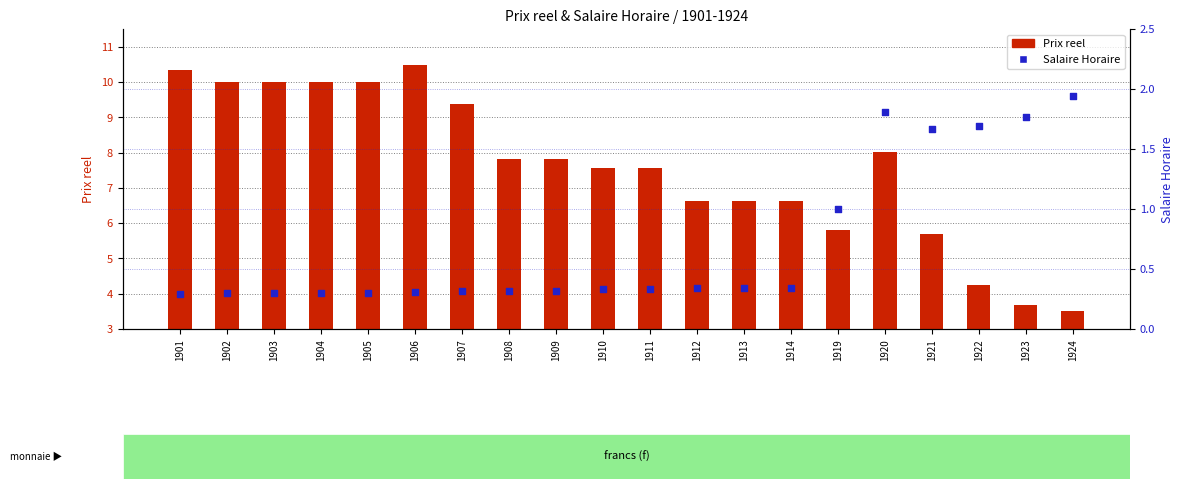

Is the value of Salaire Horaire at 1920 greater than the value of Prix reel at 1920?

No